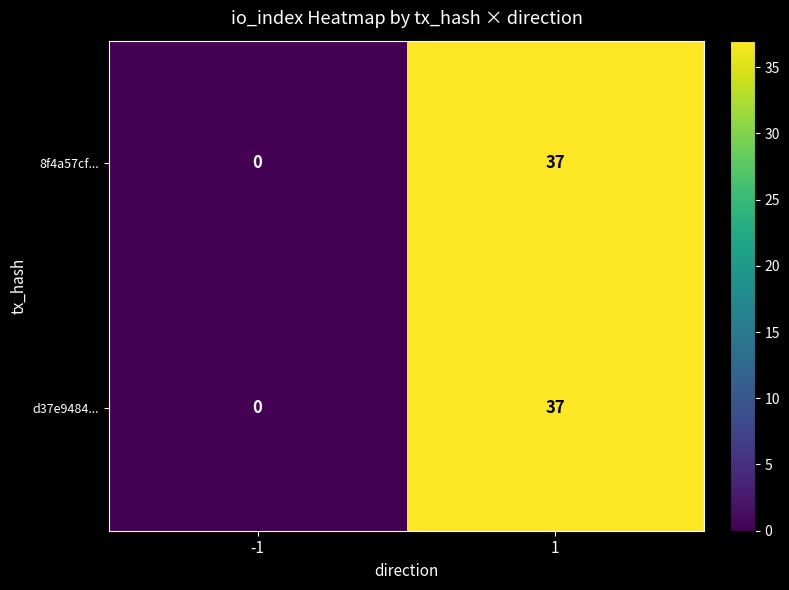

Reading left to right, transcribe all the data shown in this chart.

8f4a57cf...: -1=0	1=37
d37e9484...: -1=0	1=37